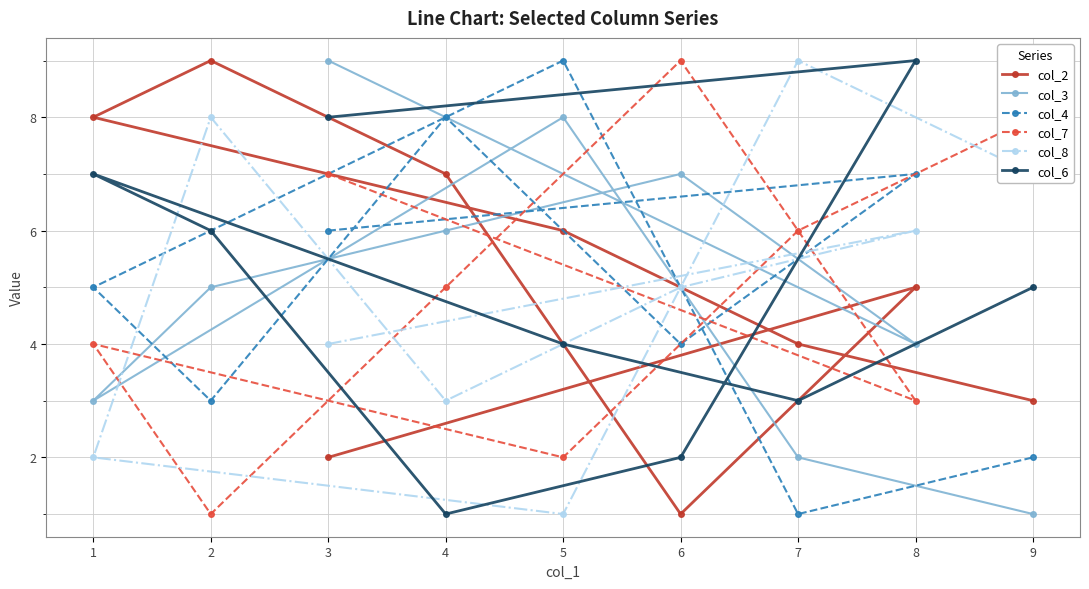

The col_4 series shows 13 at 8. True or false?

False